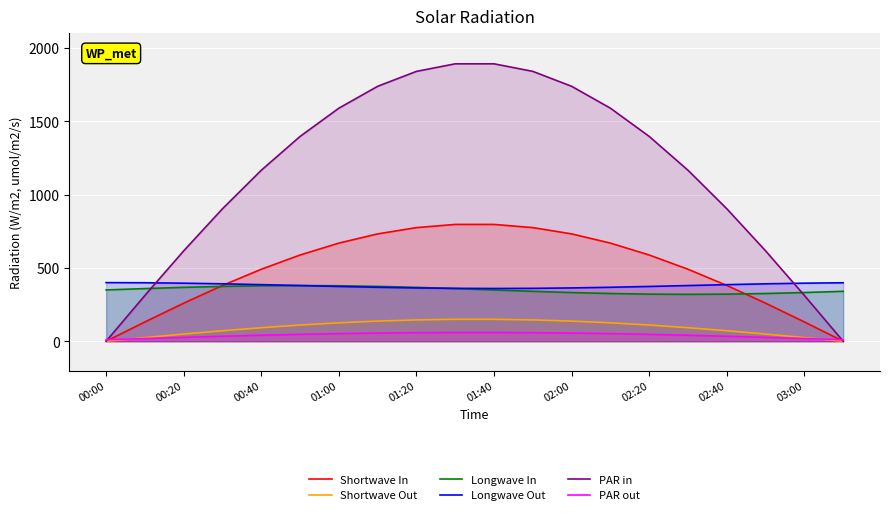

Read the PAR out value at 03:00.

18.2